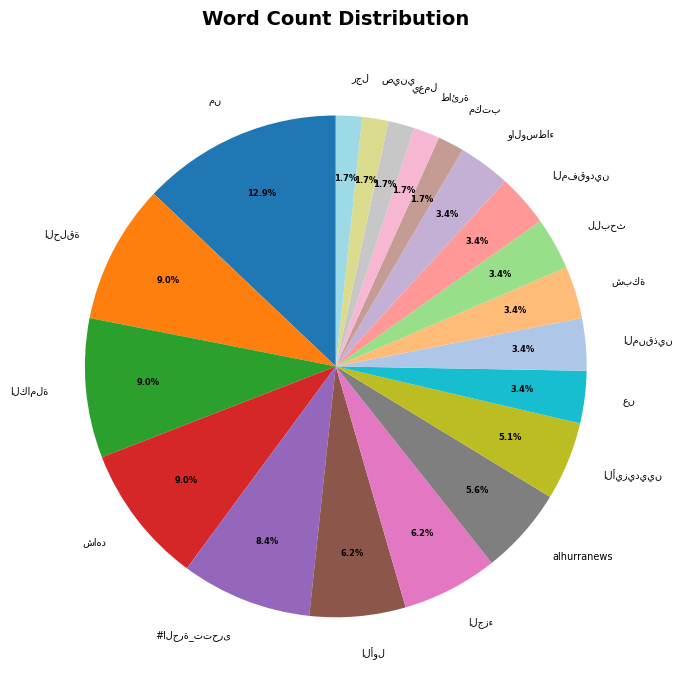

What portion of the pie excludes alhurranews?

94.4%